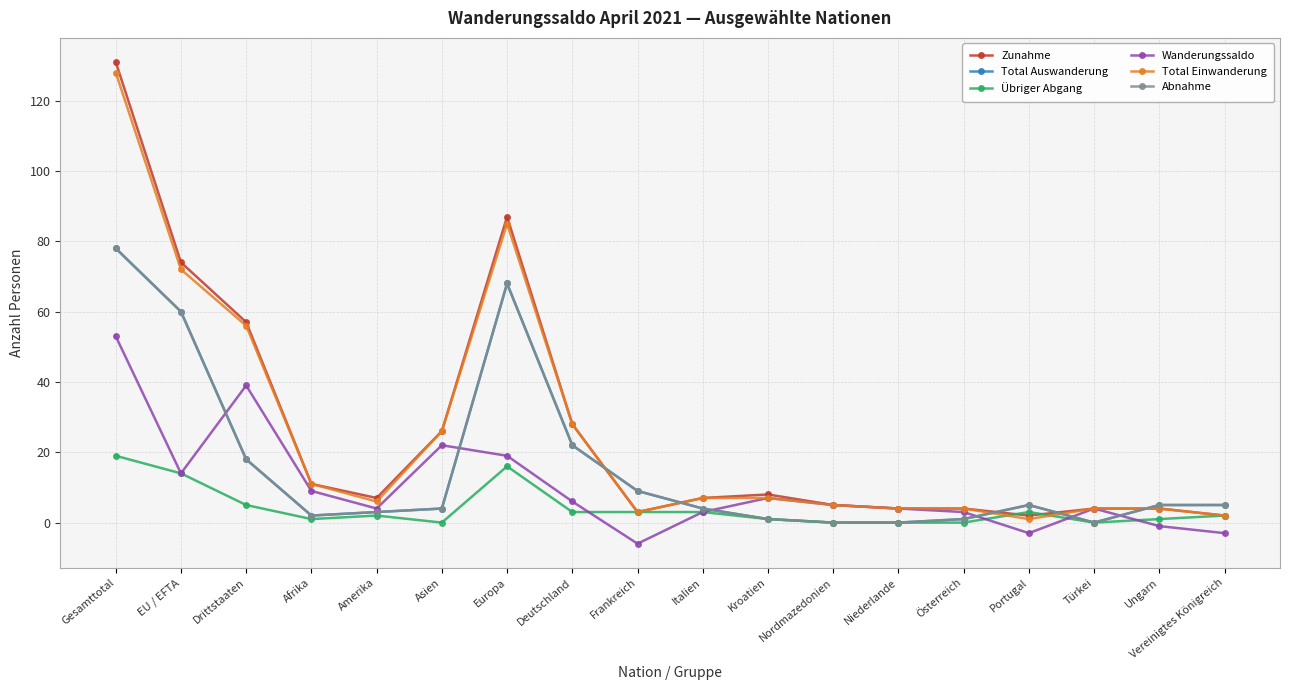

How many distinct data groups are displayed?

6